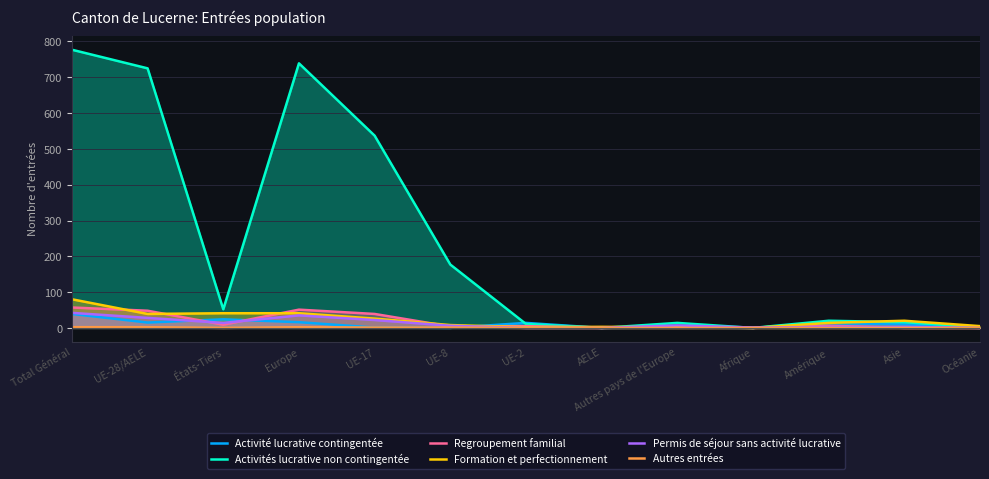

At how many categories does at least one series exceed 506?

4